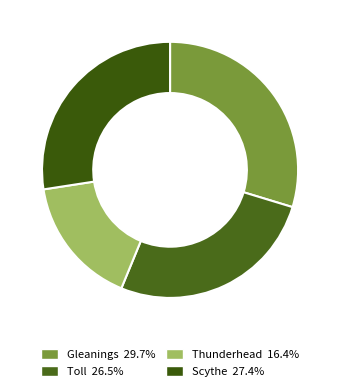

What is the smallest slice in the pie chart?

Thunderhead